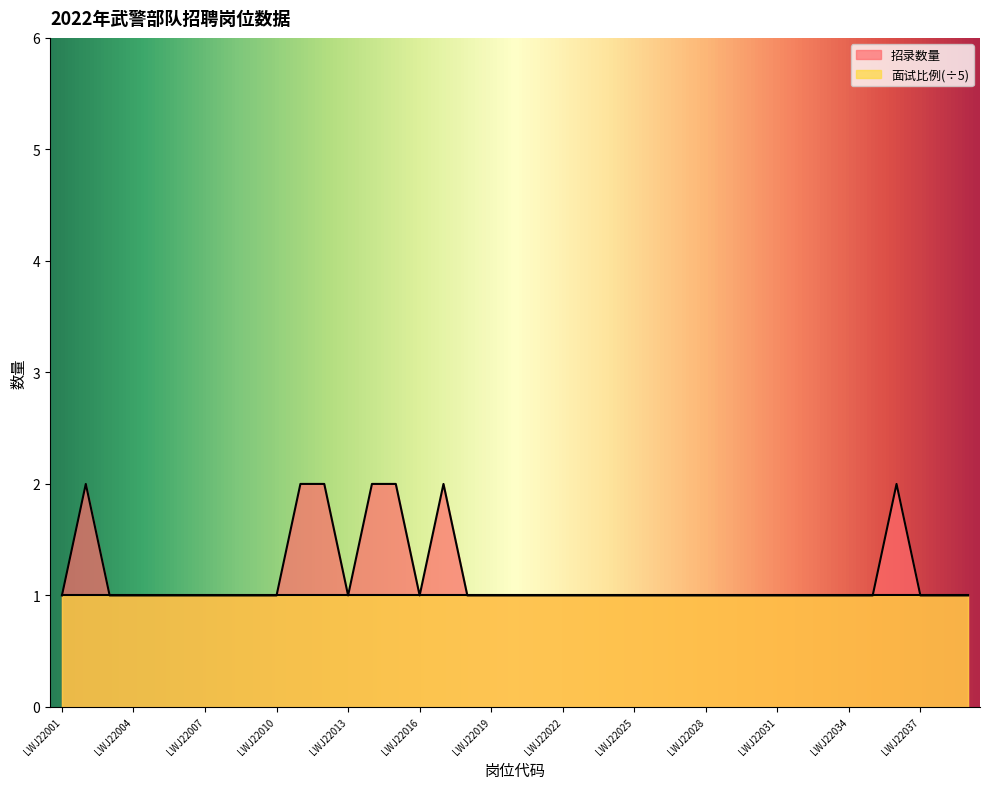

List the labels in order of value, largest first.

LWJ22002, LWJ22011, LWJ22012, LWJ22014, LWJ22015, LWJ22017, LWJ22036, LWJ22001, LWJ22003, LWJ22004, LWJ22005, LWJ22006, LWJ22007, LWJ22008, LWJ22009, LWJ22010, LWJ22013, LWJ22016, LWJ22018, LWJ22019, LWJ22020, LWJ22021, LWJ22022, LWJ22023, LWJ22024, LWJ22025, LWJ22026, LWJ22027, LWJ22028, LWJ22029, LWJ22030, LWJ22031, LWJ22032, LWJ22033, LWJ22034, LWJ22035, LWJ22037, LWJ22038, LWJ22039